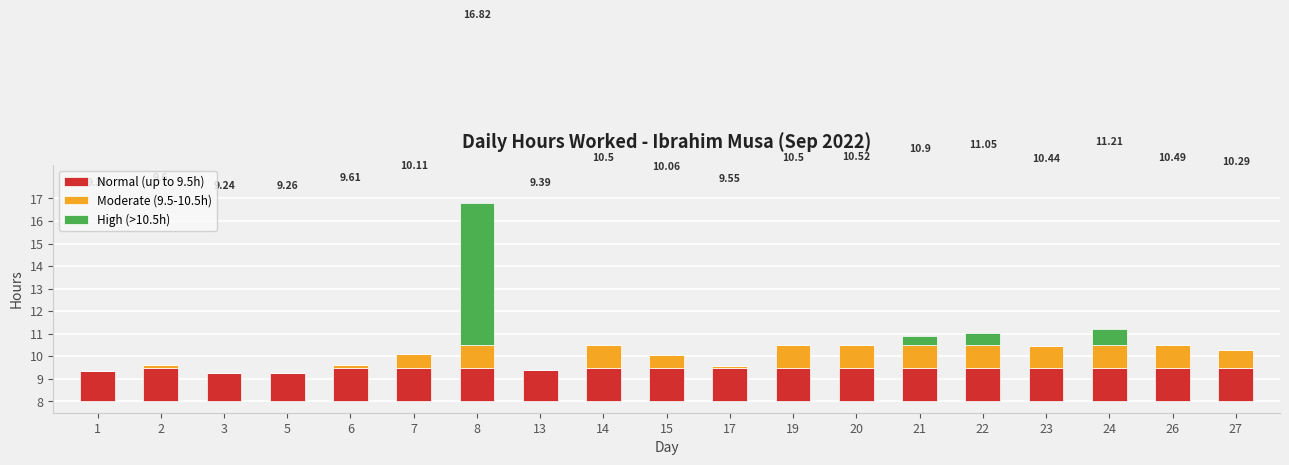

Reading left to right, list all the values displayed in this chart.

Normal (up to 9.5h): 1.4	1.5	1.2	1.3	1.5	1.5	1.5	1.4	1.5	1.5	1.5	1.5	1.5	1.5	1.5	1.5	1.5	1.5	1.5
Moderate (9.5-10.5h): 0.0	0.1	0.0	0.0	0.1	0.6	1.0	0.0	1.0	0.6	0.1	1.0	1.0	1.0	1.0	0.9	1.0	1.0	0.8
High (>10.5h): 0.0	0.0	0.0	0.0	0.0	0.0	6.3	0.0	0.0	0.0	0.0	0.0	0.0	0.4	0.6	0.0	0.7	0.0	0.0